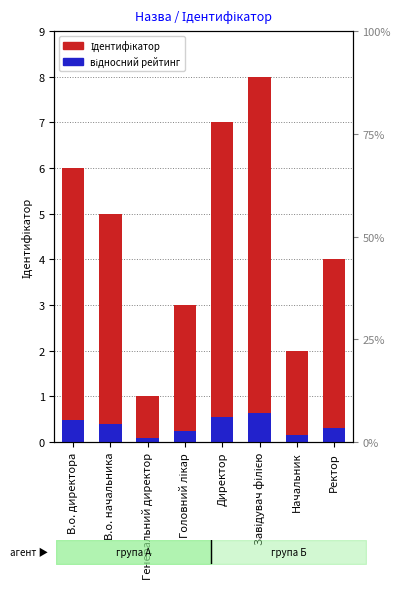

What is the minimum value for відносний рейтинг?

0.1